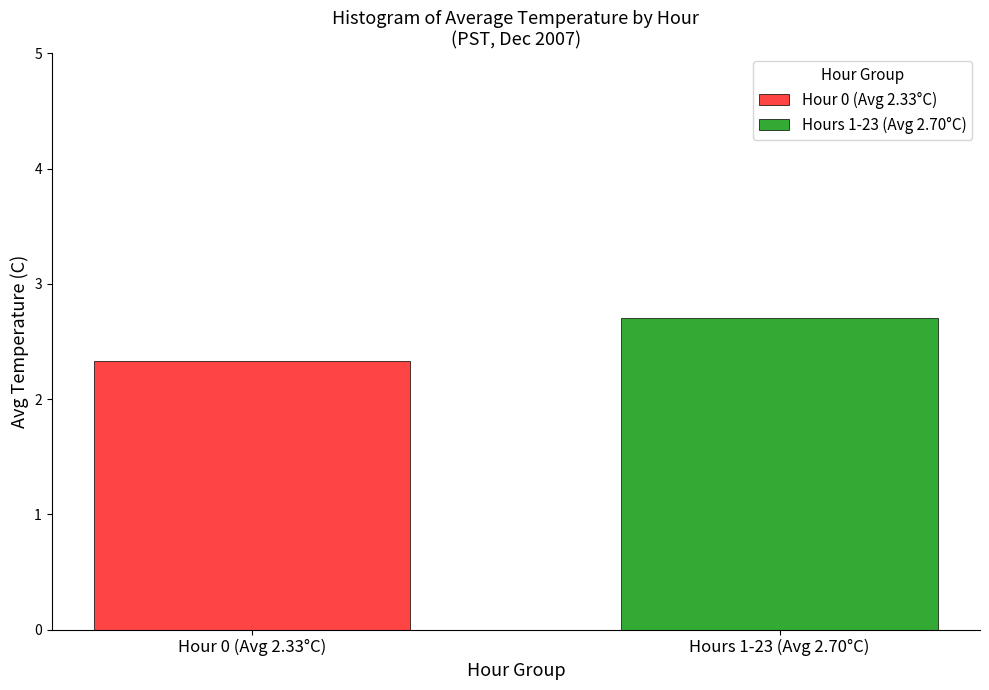

Rank the series by their maximum value, from lowest to highest.

Hour 0 (Avg 2.33°C), Hours 1-23 (Avg 2.70°C)